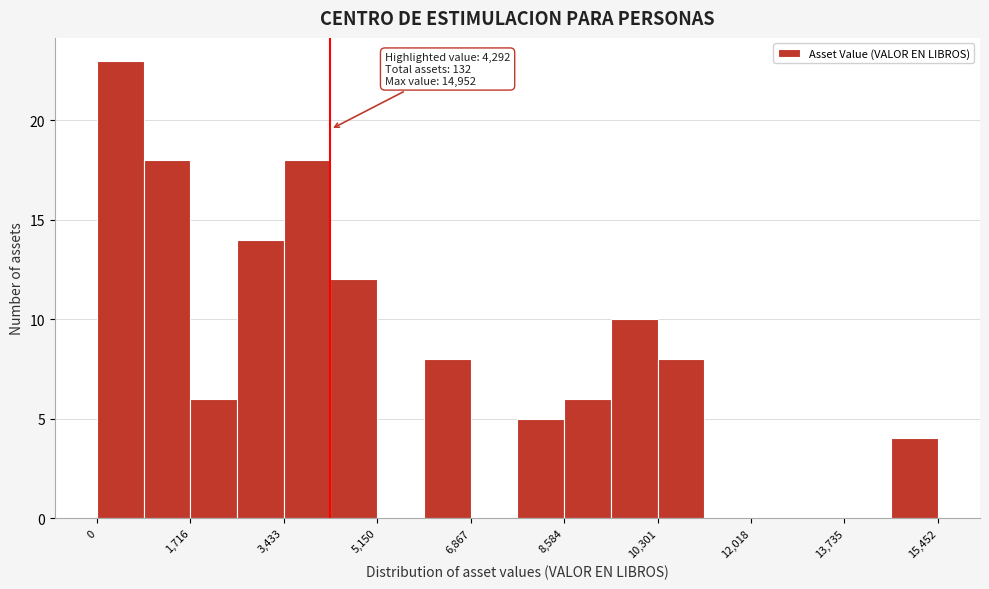

Over which range of the x-axis is the bar tallest?

0 to 800